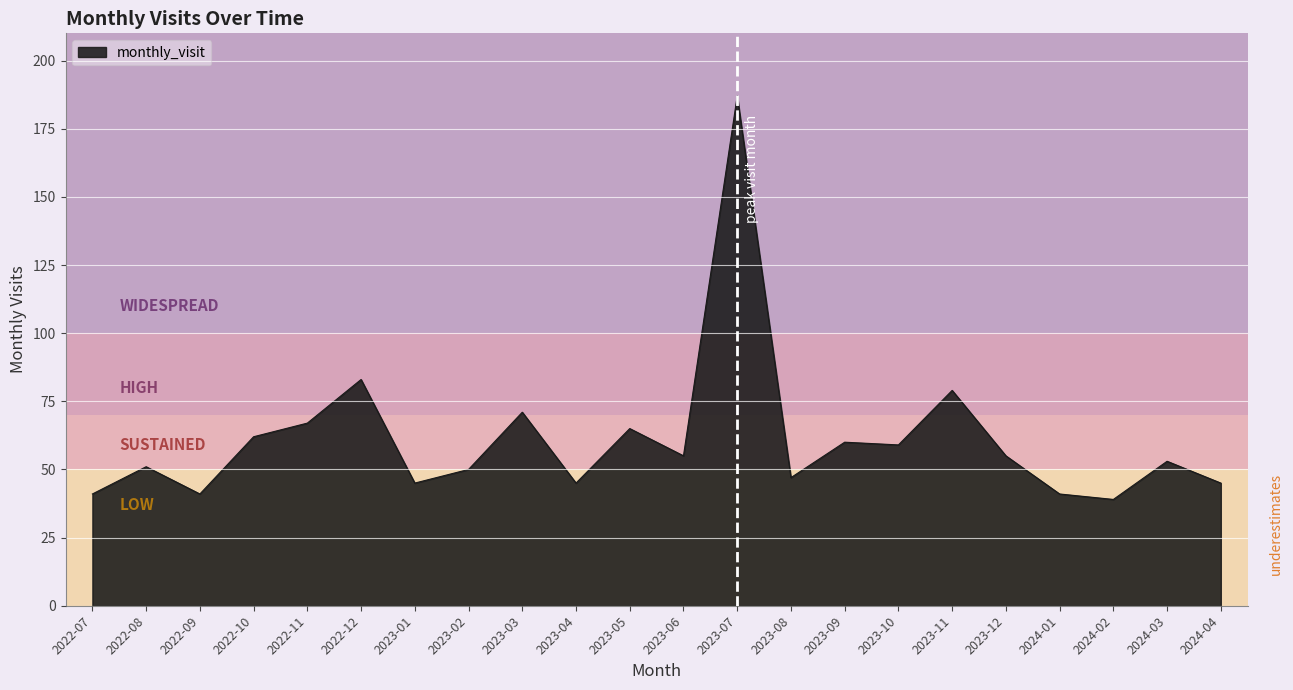

What is the ratio of the value at 2023-06 to the value at 2023-08?

1.2